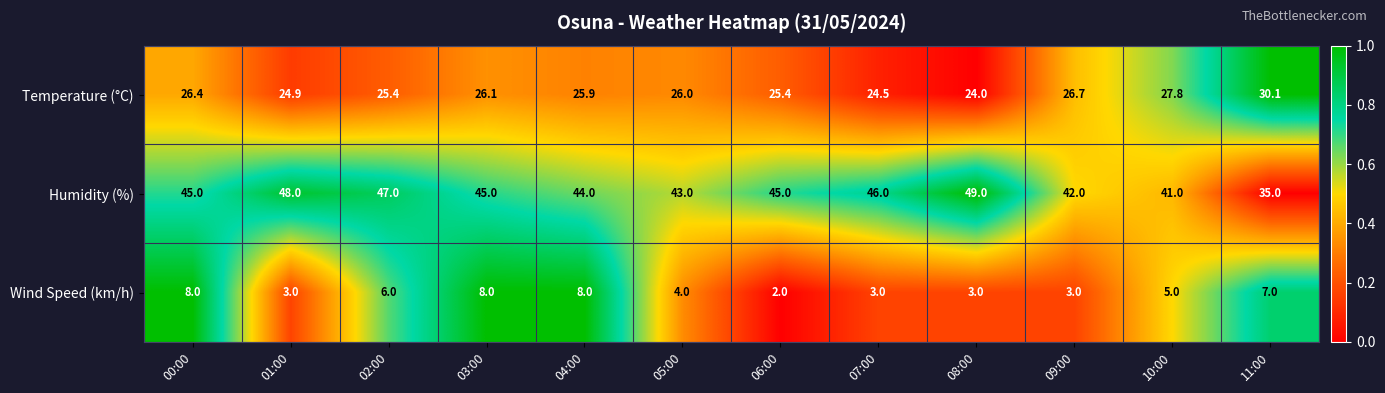

What is the difference between the Wind Speed (km/h) values at 02:00 and 01:00?

3.0